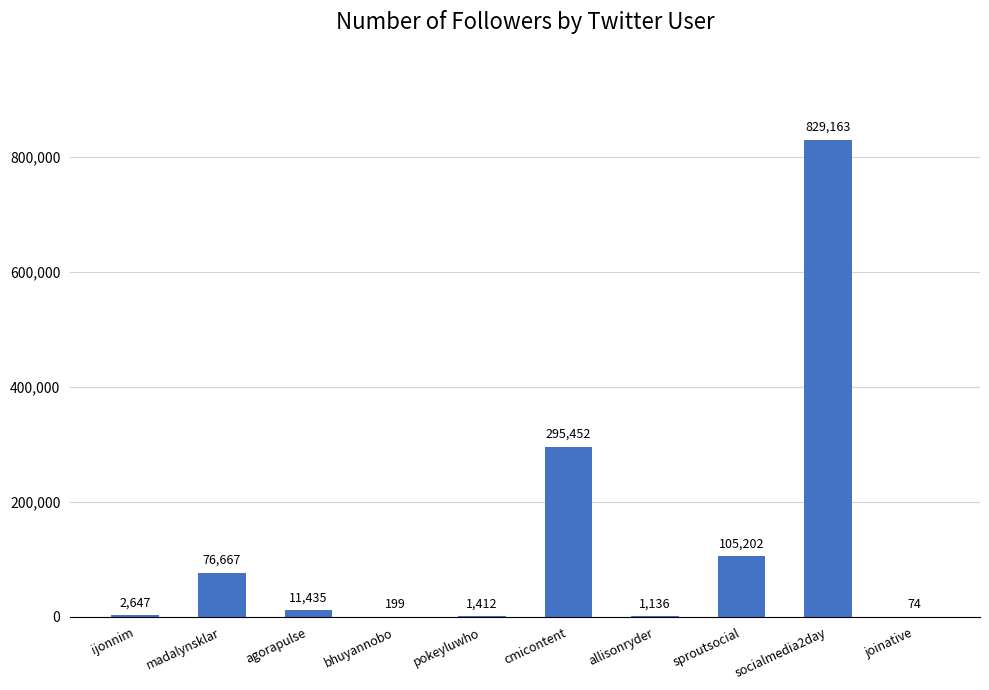

How many data points does each series have?

10